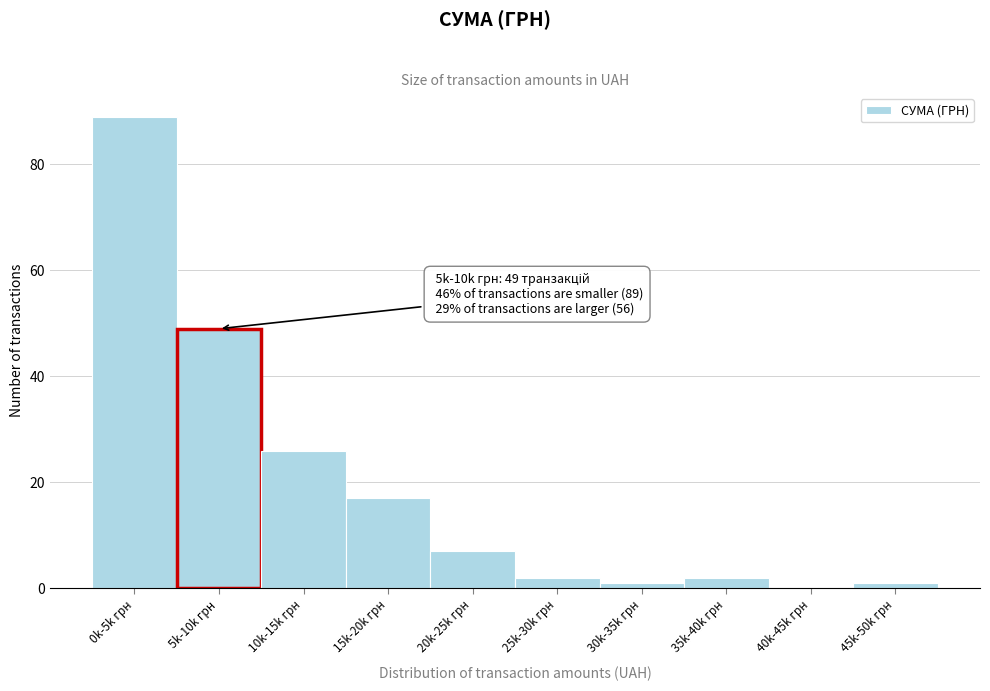

Reading left to right, list all the values displayed in this chart.

0k-5k грн=89	5k-10k грн=49	10k-15k грн=26	15k-20k грн=17	20k-25k грн=7	25k-30k грн=2	30k-35k грн=1	35k-40k грн=2	40k-45k грн=0	45k-50k грн=1